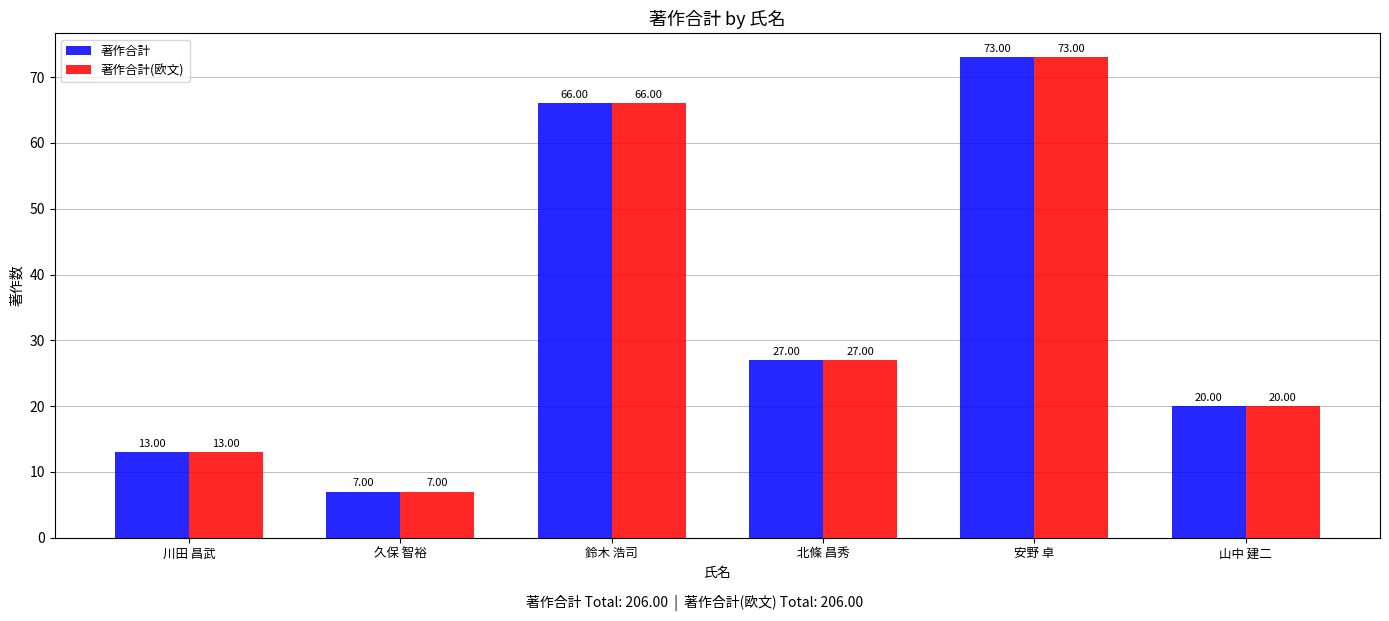

What is the maximum value for 著作合計(欧文)?

73